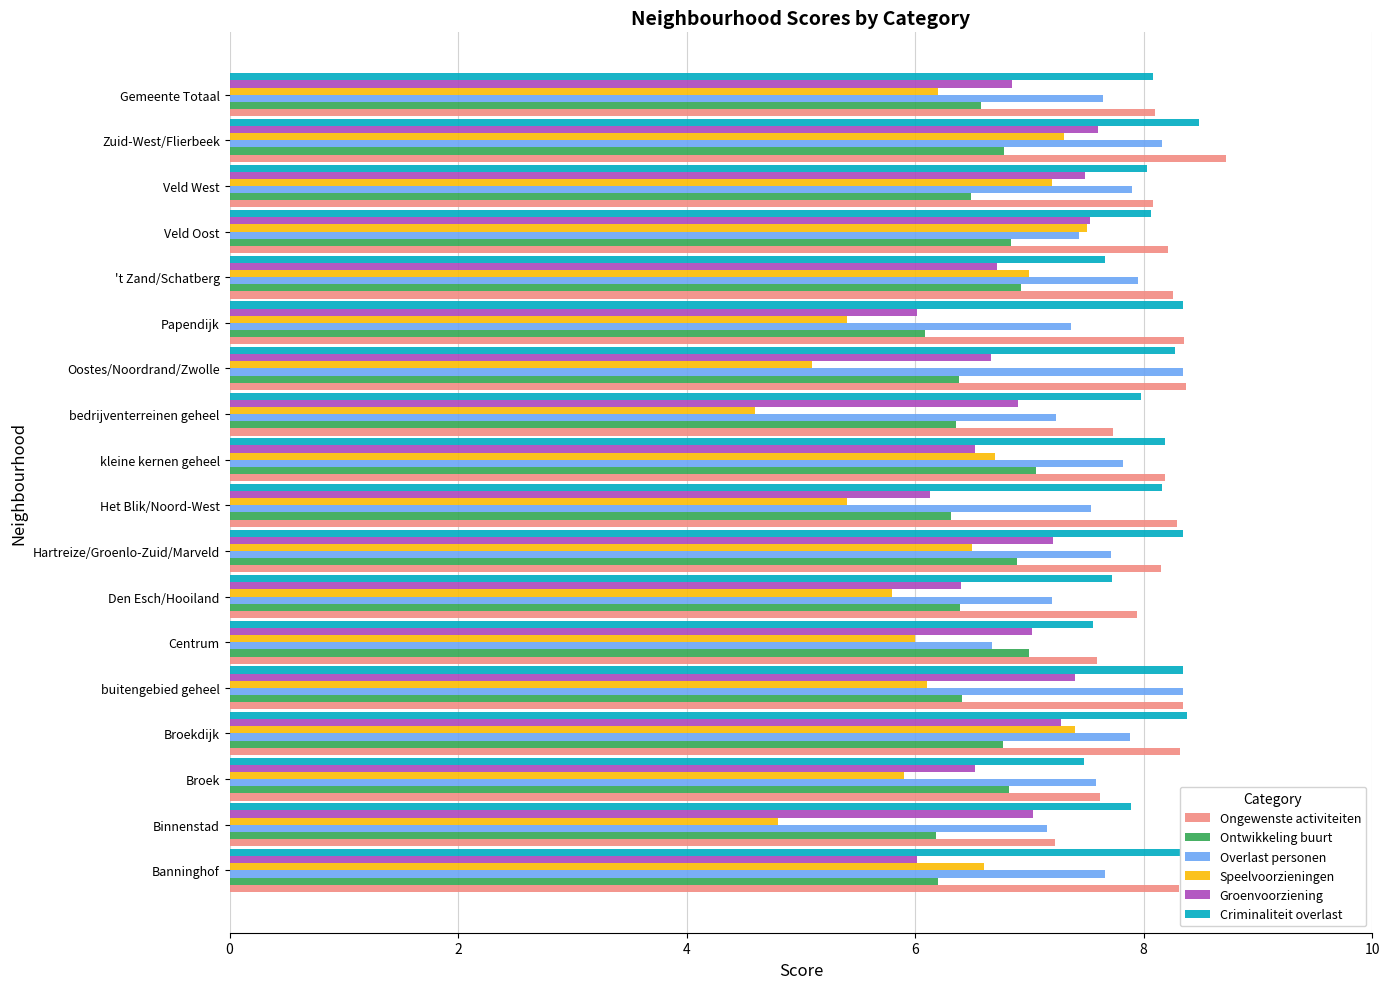

What is the smallest value displayed?

4.6